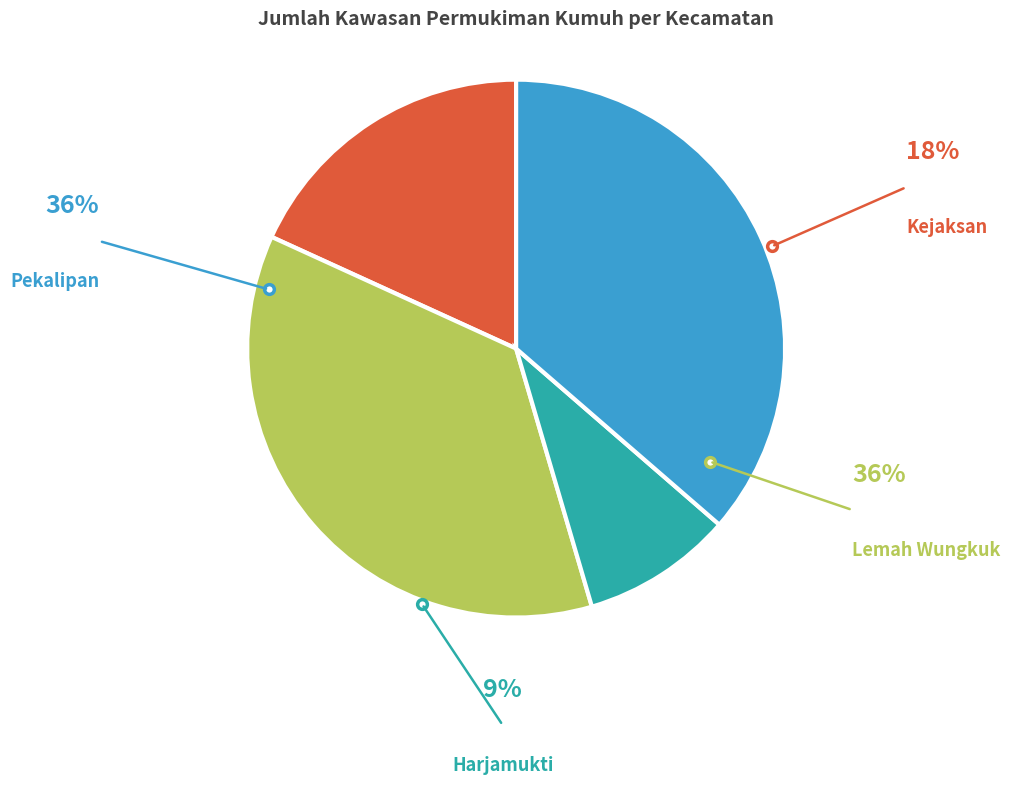

To the nearest percent, what is the combined percentage of Pekalipan and Harjamukti?

45%